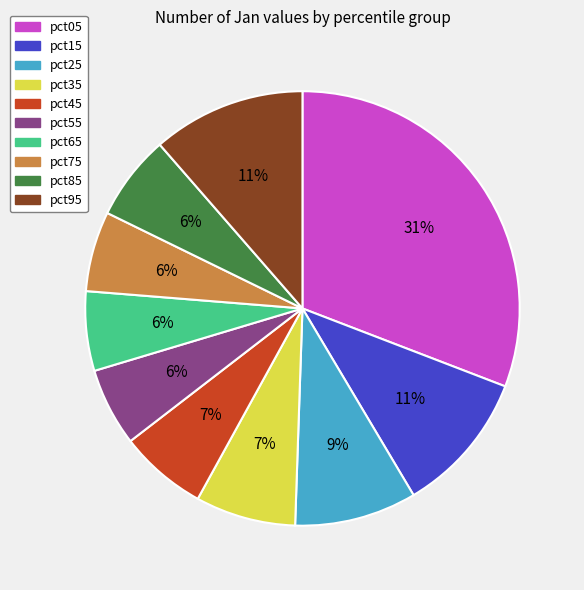

Is there any slice that represents more than half of the pie?

No